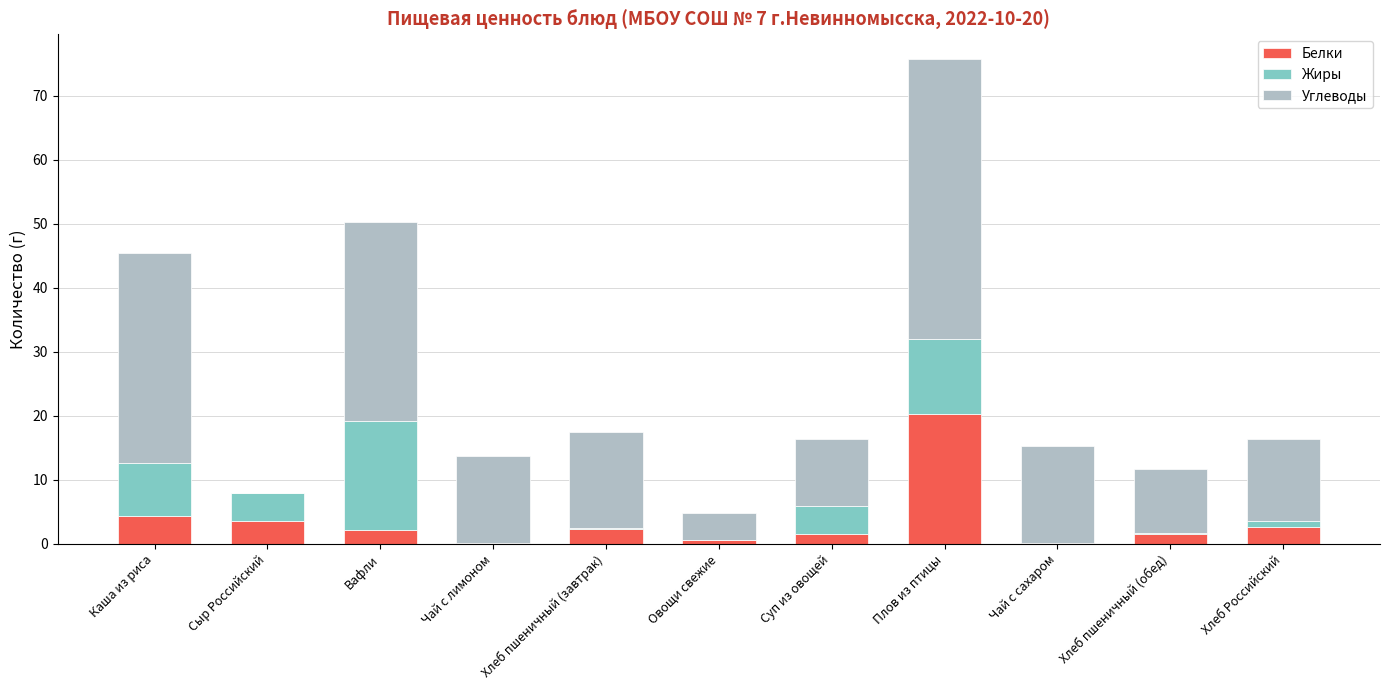

What is the total value across all series at Каша из риса?

45.4